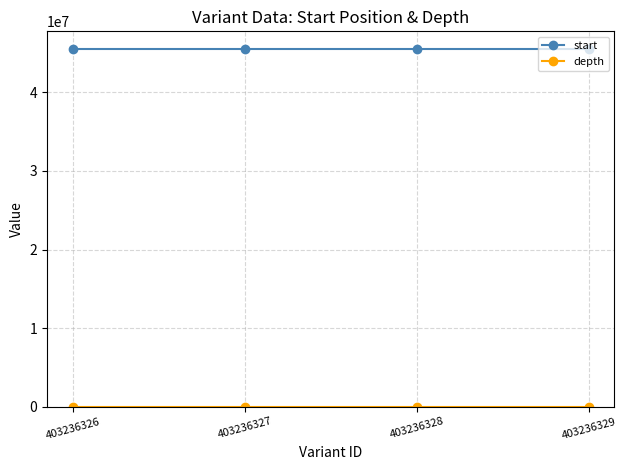

What is the minimum value for start?

45501370